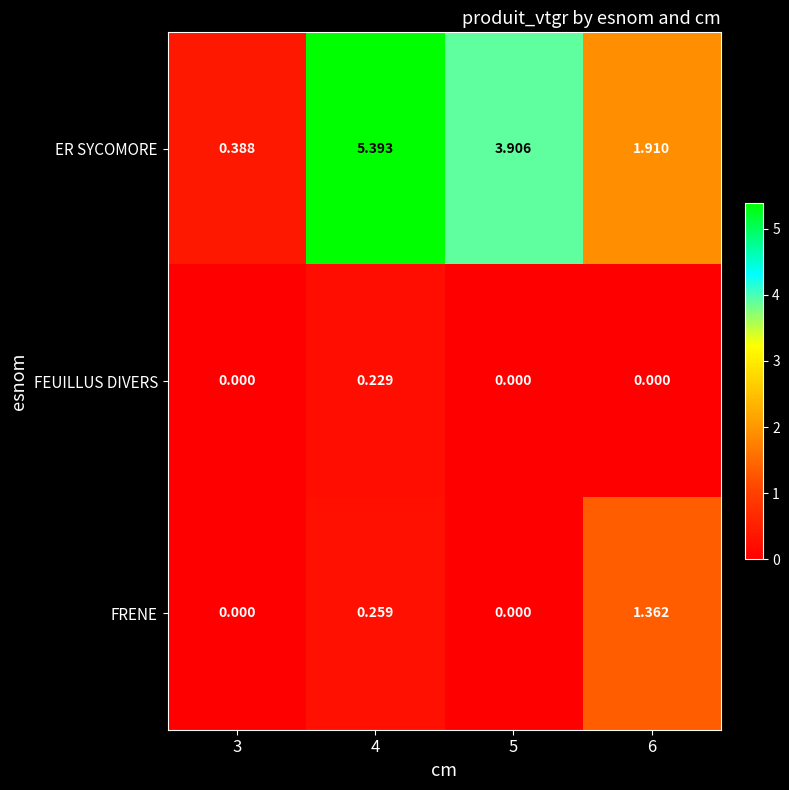

Between 4 and 5, which series saw the biggest shift?

ER SYCOMORE